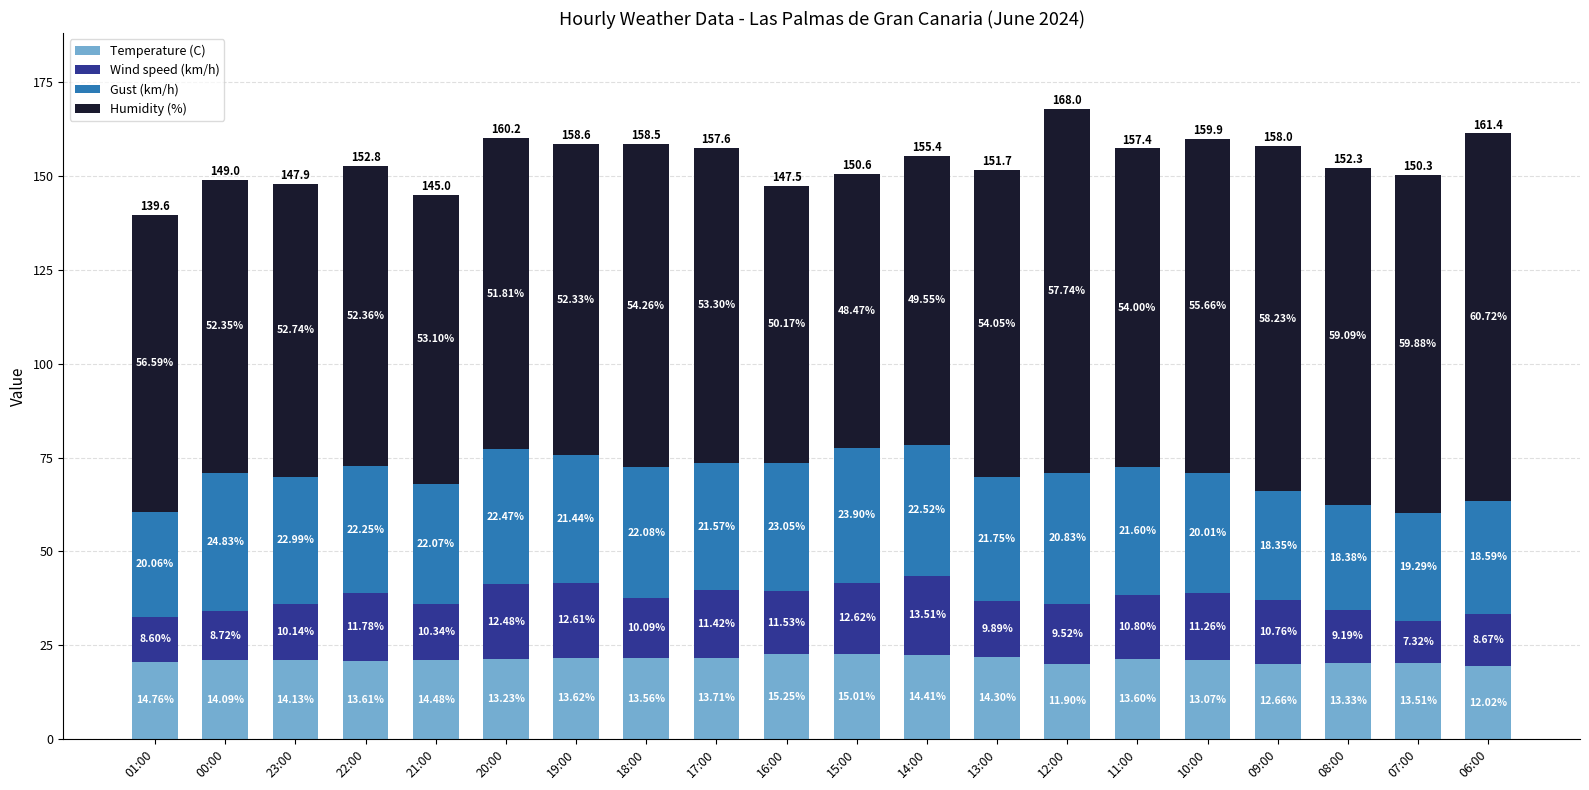

True or false: Wind speed (km/h) has a value of 27.0 at 13:00.

False